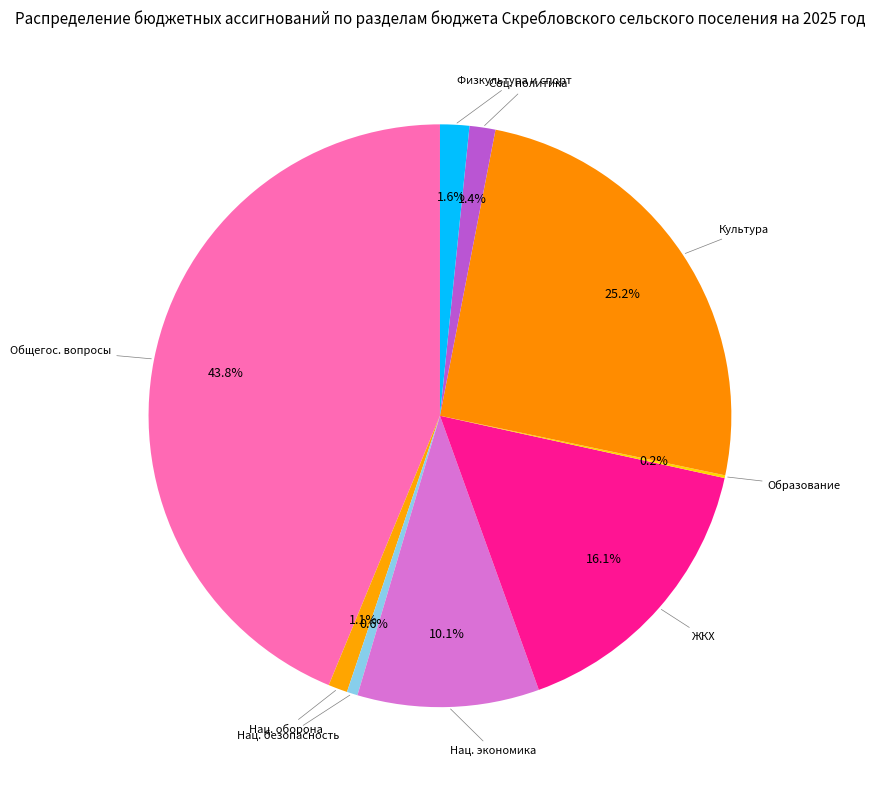

Which slice is the largest?

ОБЩЕГОСУДАРСТВЕННЫЕ ВОПРОСЫ